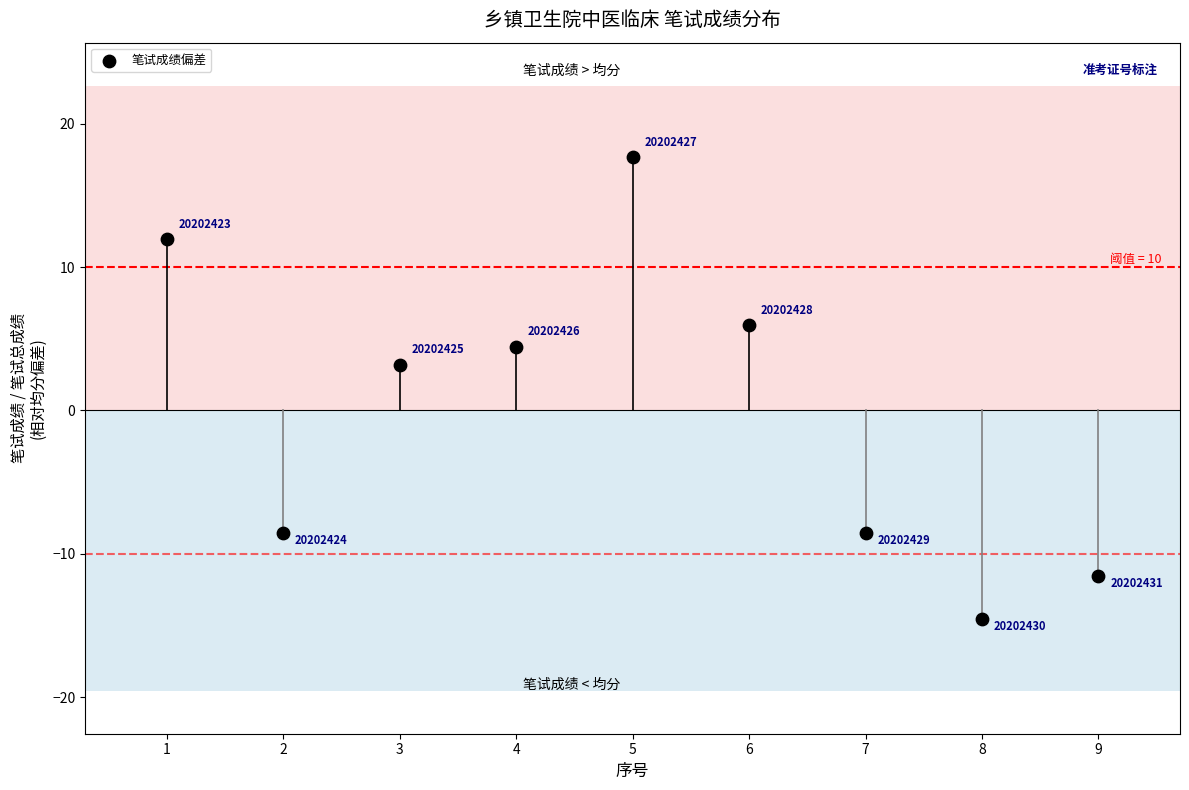

What Y value in the scatter plot is closest to 1?

3.2